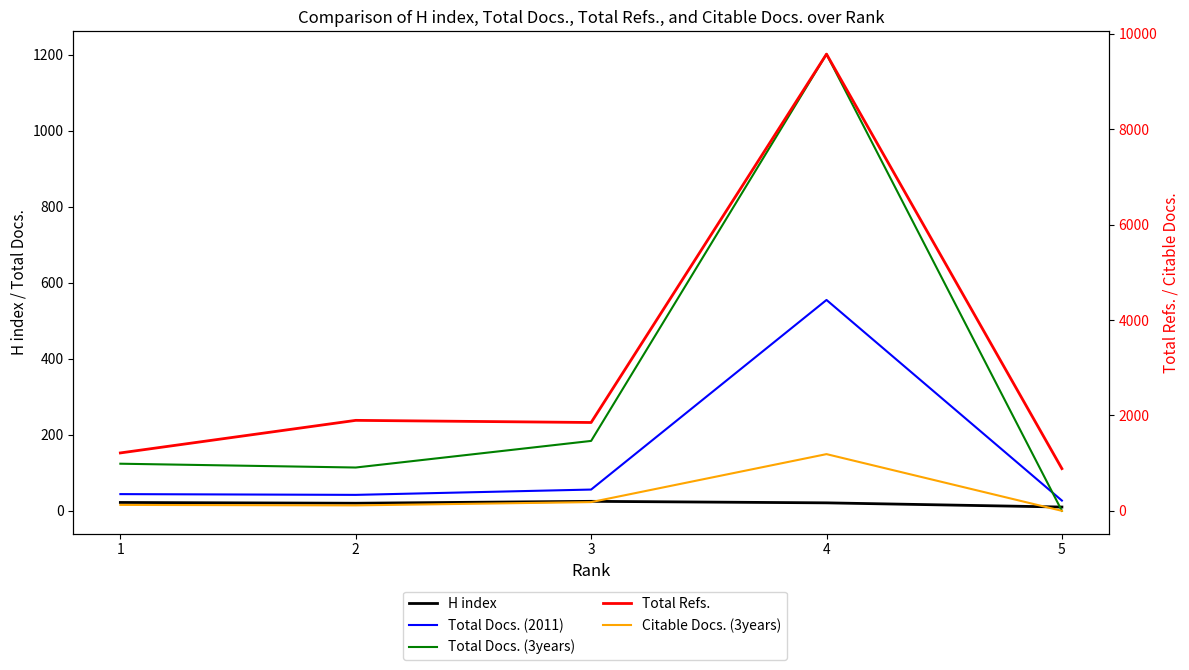

What is the value of the Total Docs. (2011) point at the 4th from the left?

555